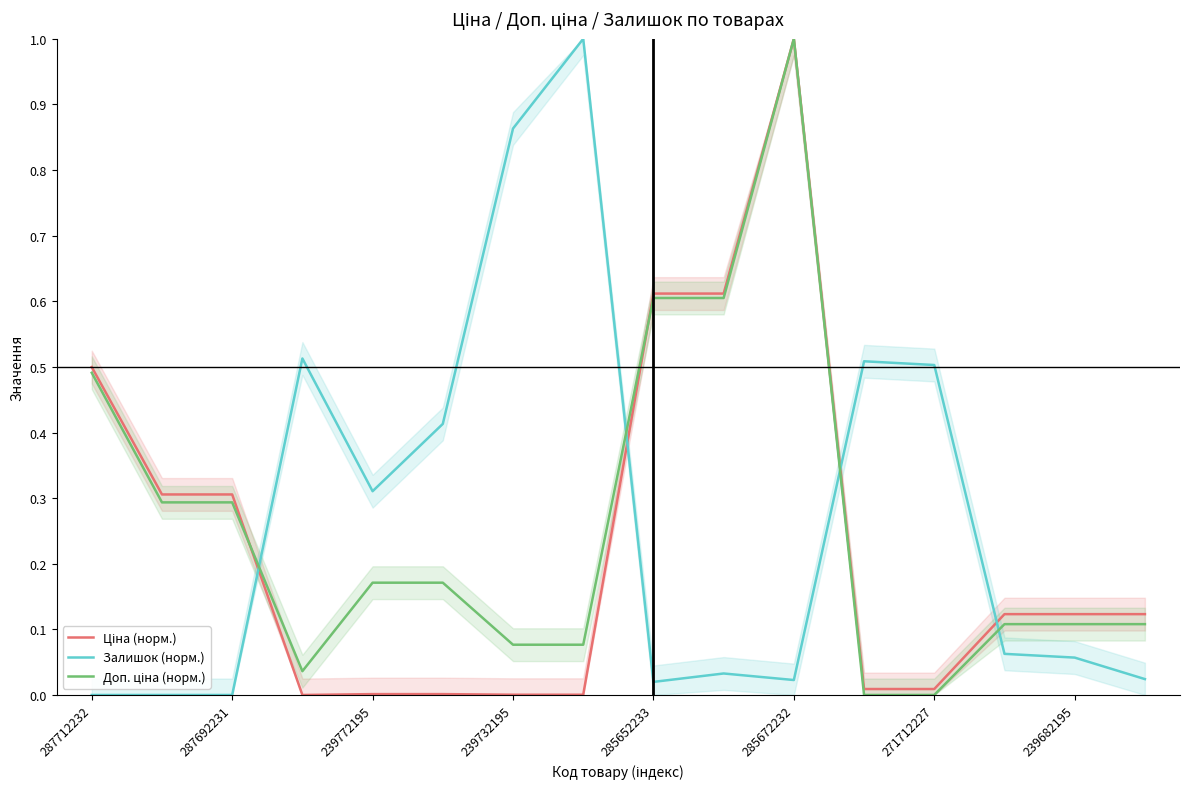

How many categories are shown in the chart?

16